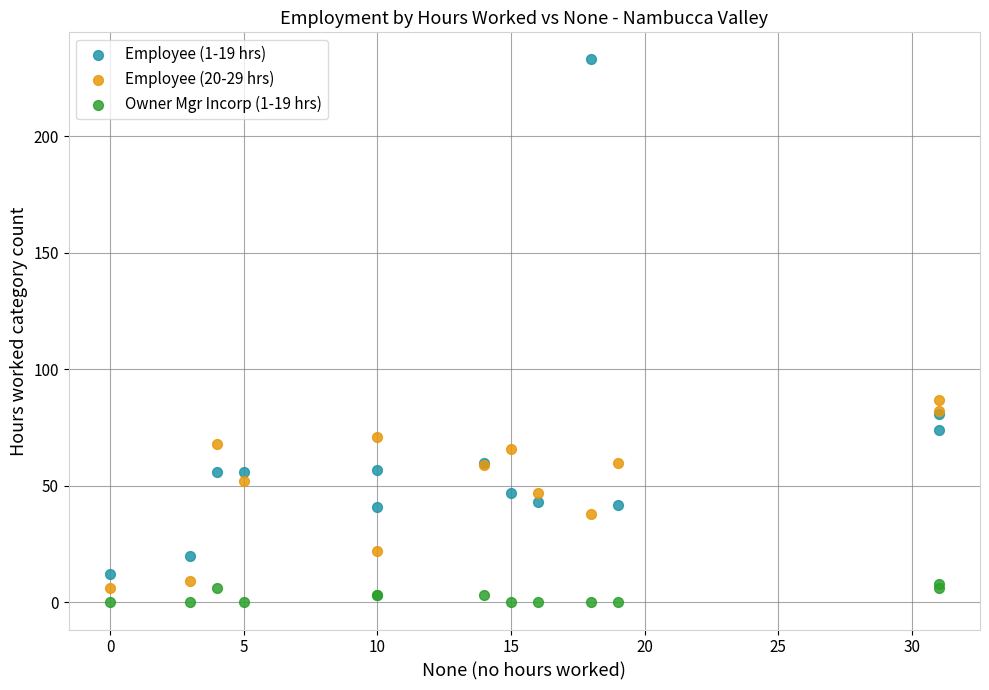

Across all series, what Y value is closest to 116?

87